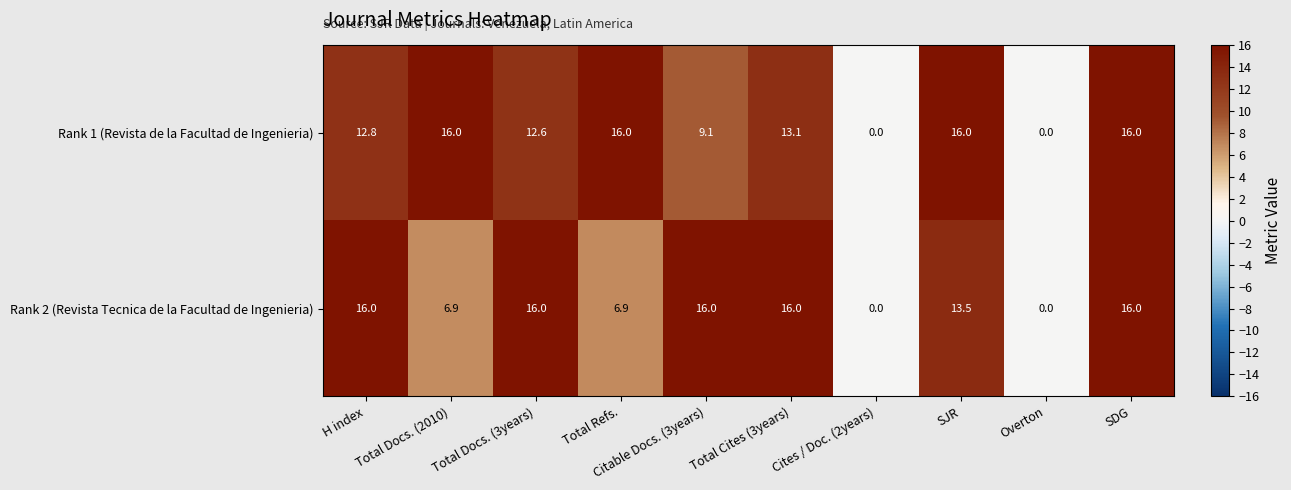

What is the greatest value displayed?

16.0